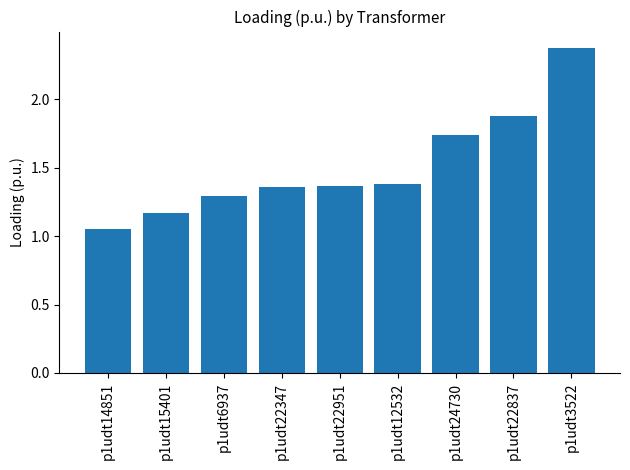

Does the chart contain any negative values?

No